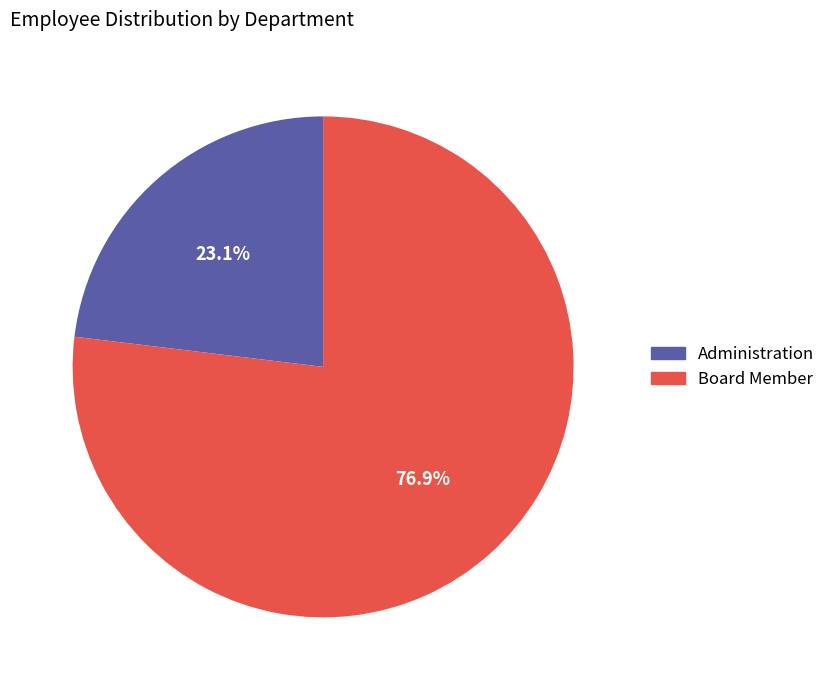

Which has a higher value, Administration or Board Member?

Board Member